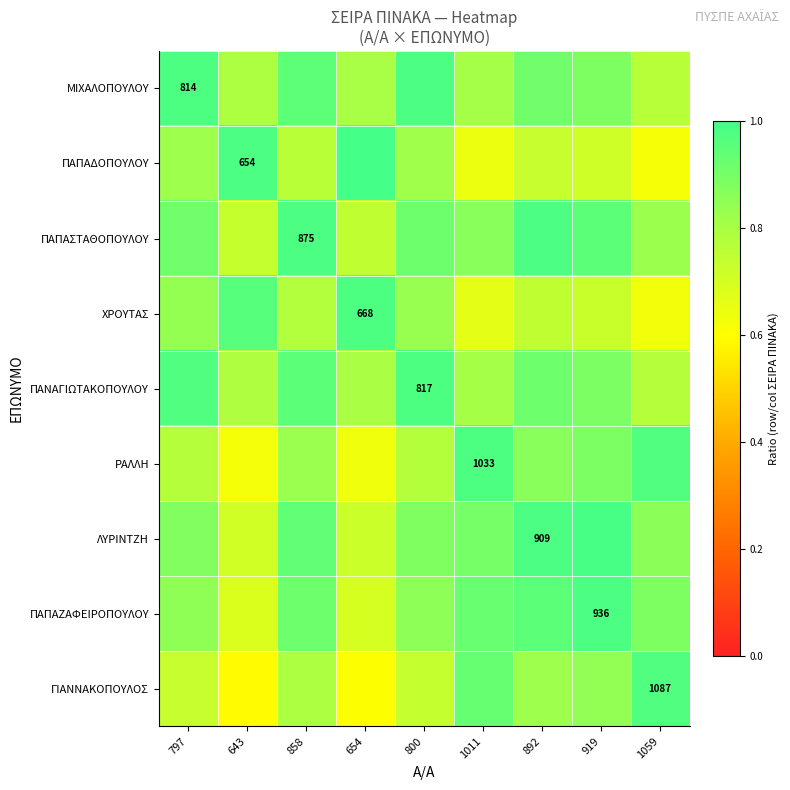

At which label does ΛΥΡΙΝΤΖΗ reach its minimum?

643